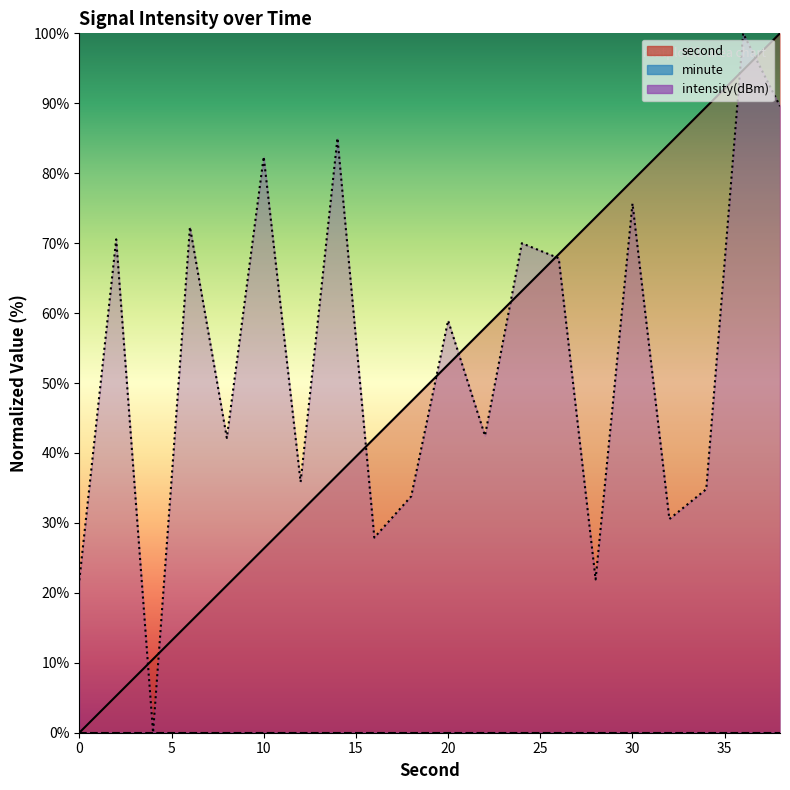

The value of intensity at 4 is 0.0. True or false?

True